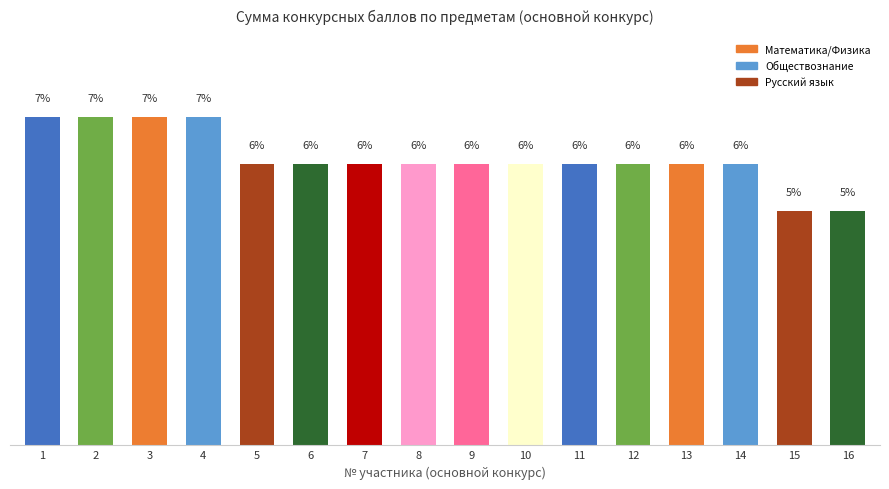

What is the value of the 2nd bar from the left?

7